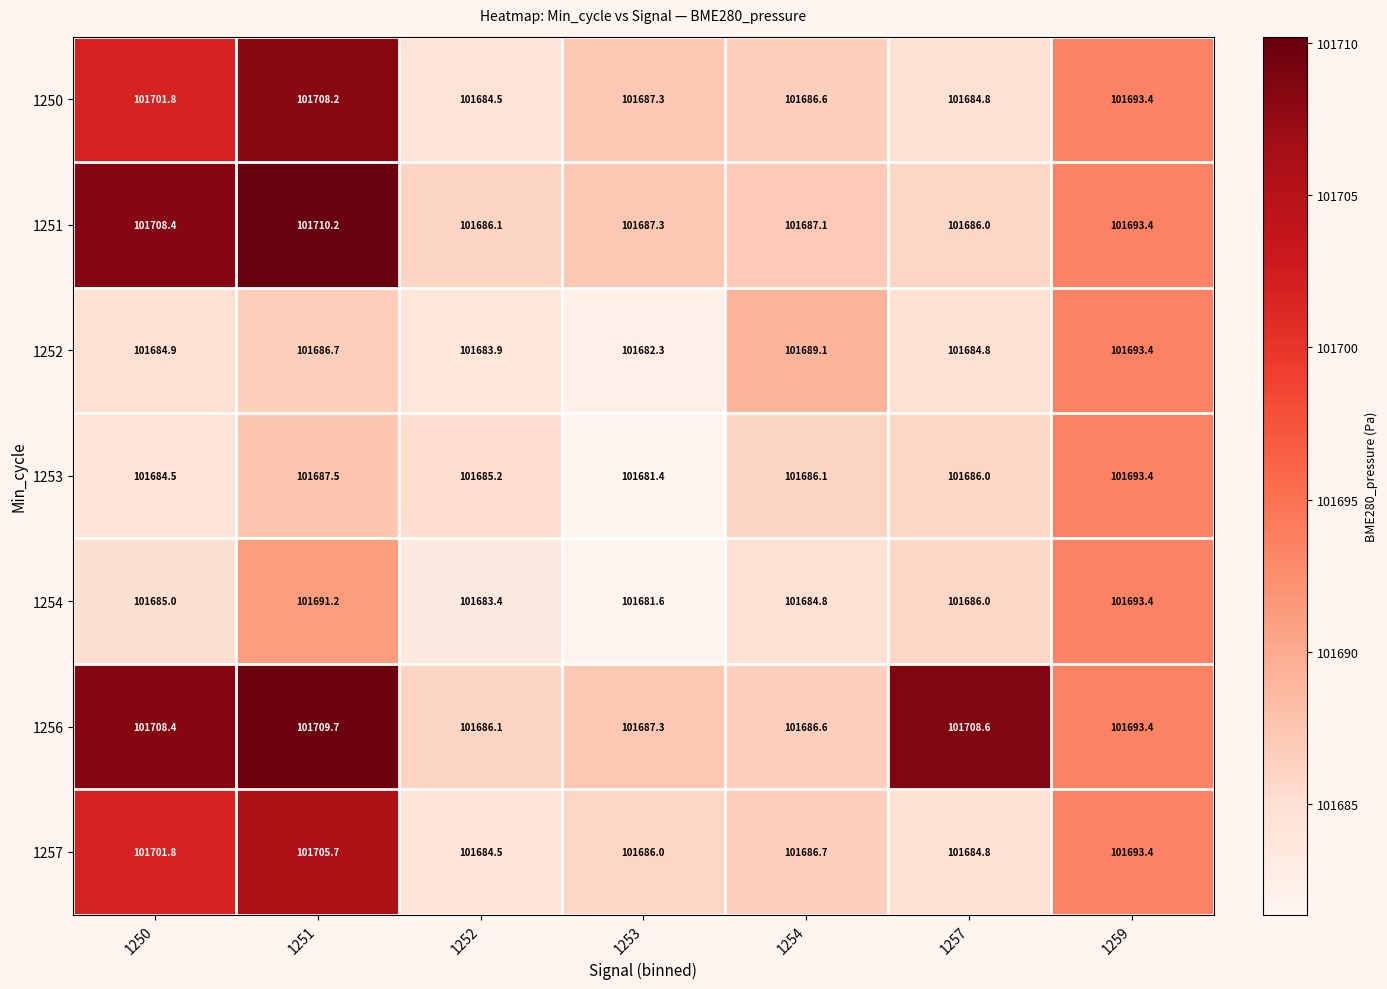

How many data points does each series have?

7